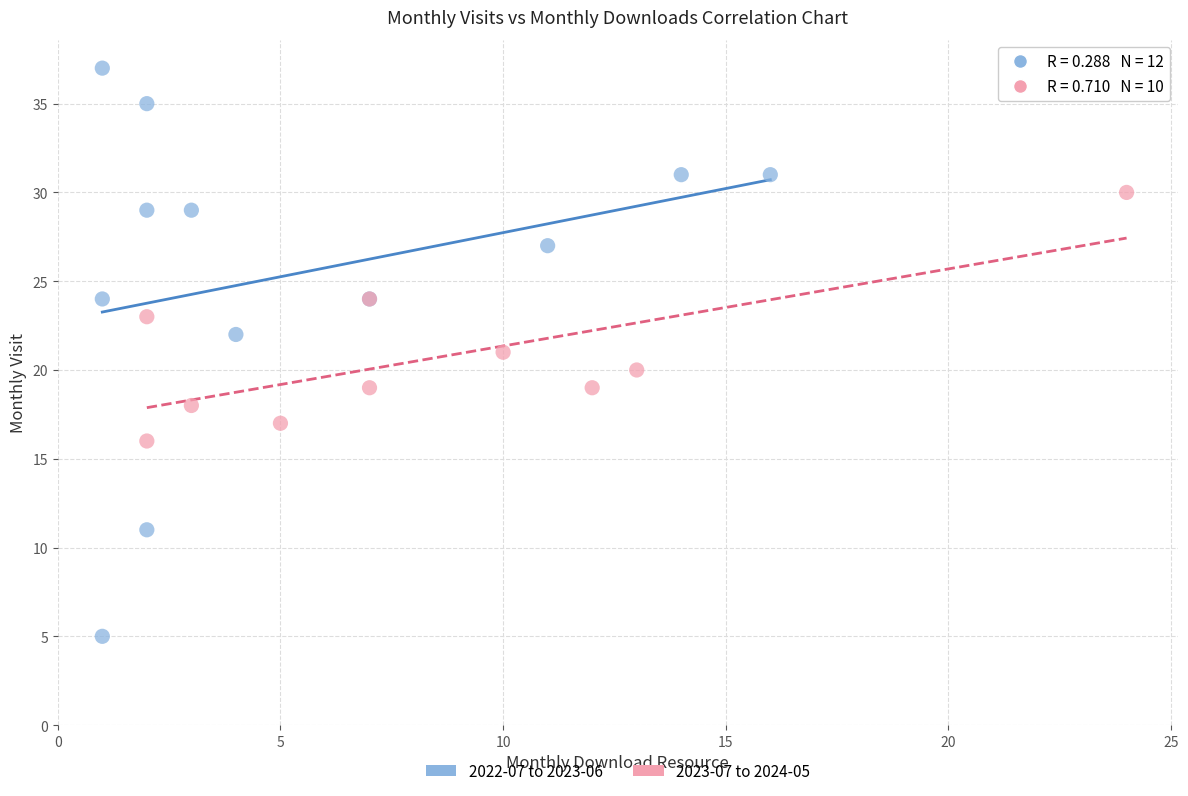

Which series reaches the minimum Y coordinate?

2022-07 to 2023-06